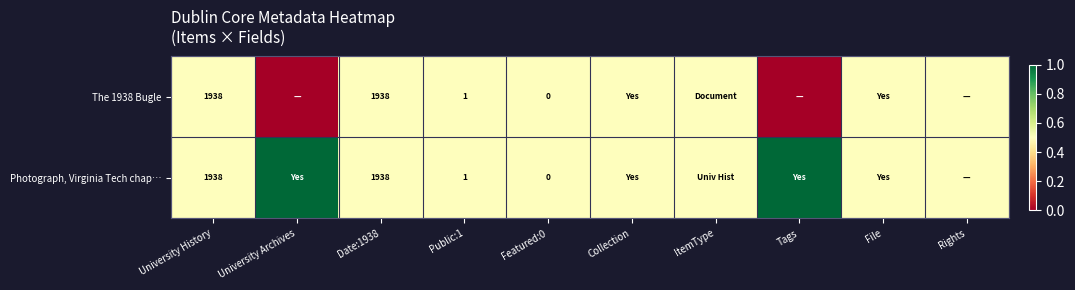

The value of Photograph, Virginia Tech chap… at University History is 1938.0. True or false?

True